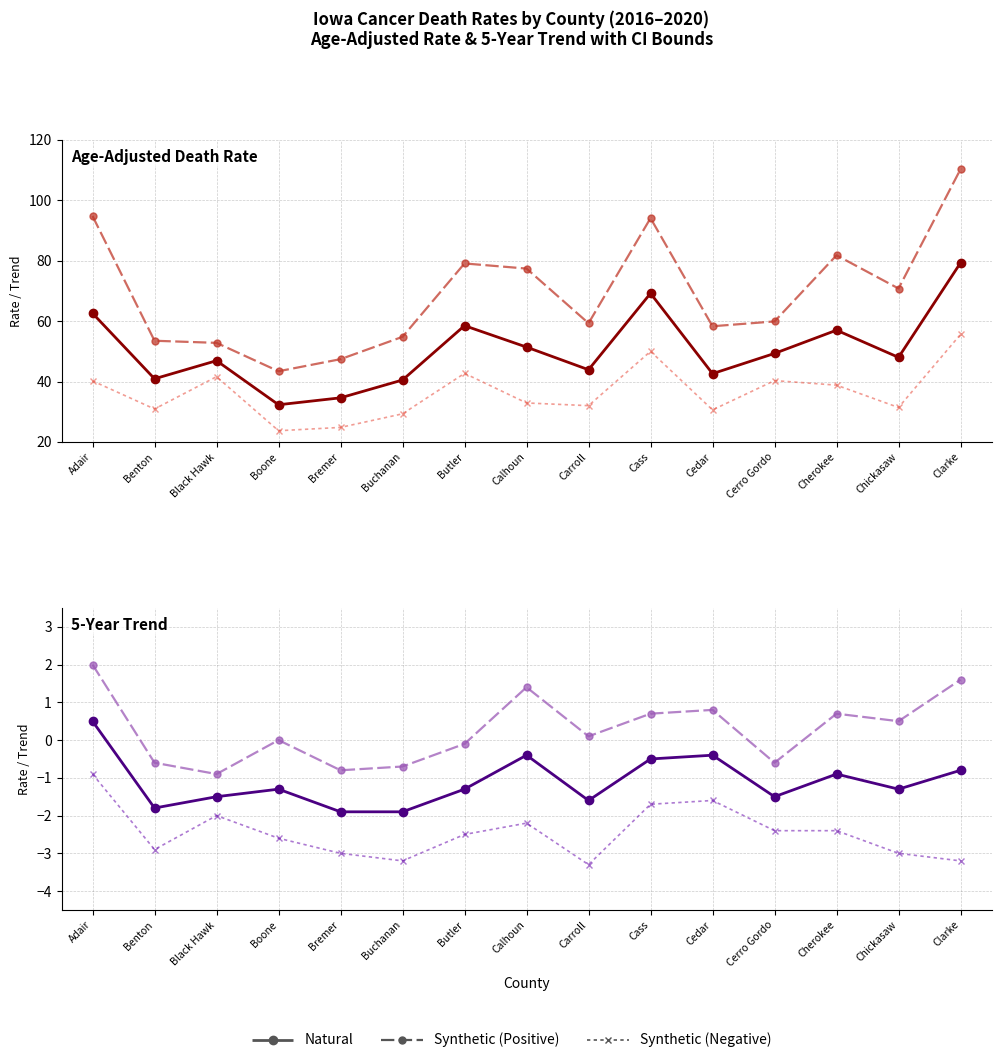

Is the value of Natural at Cerro Gordo greater than the value of Synthetic (Positive) at Cass?

No